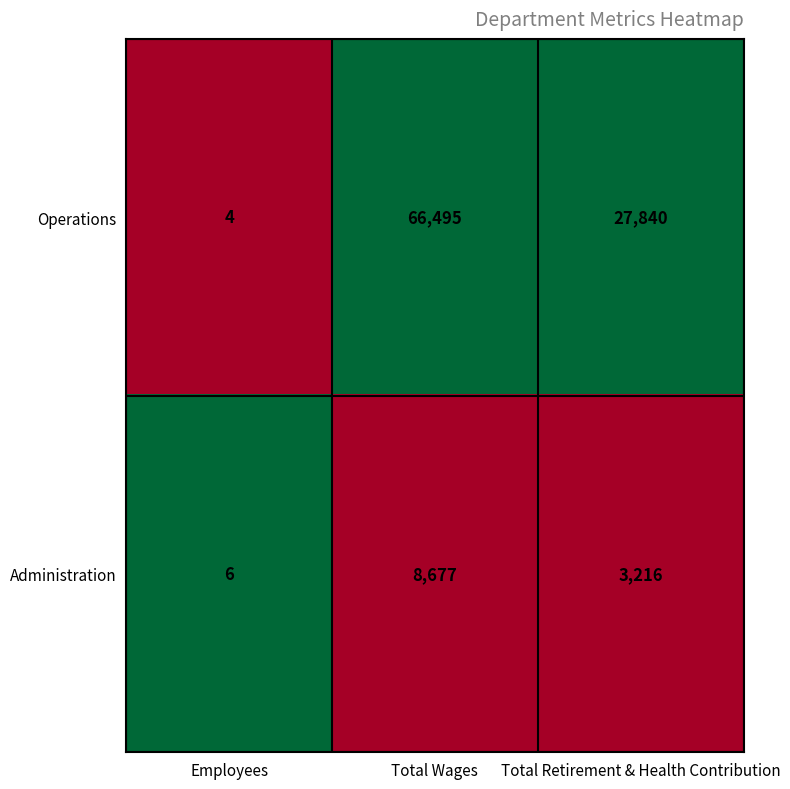

True or false: Operations has a value of 20061 at Total Wages.

False